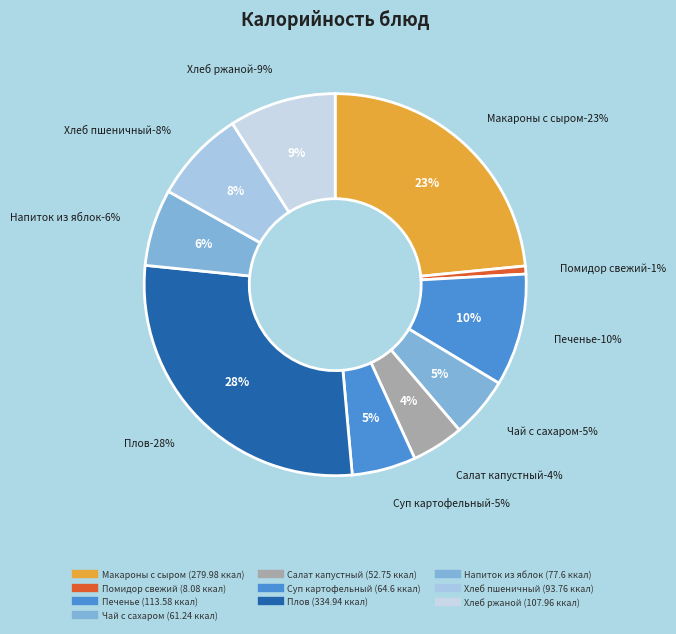

Approximately how many times larger is the value at Чай с сахаром compared to Напиток витаминный из яблок и шиповника?

0.8